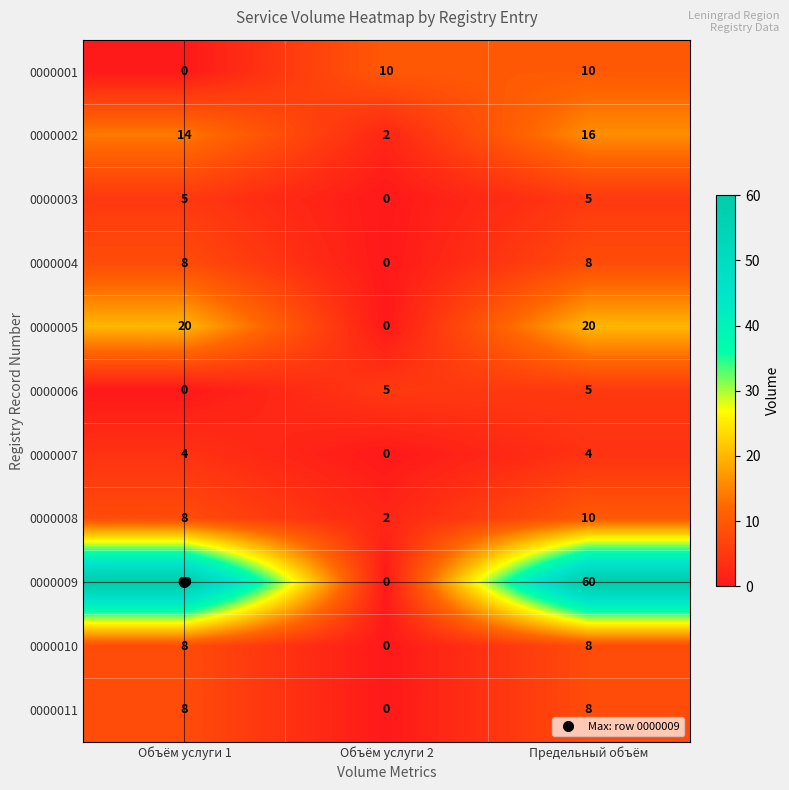

The 0000010 series shows -4 at Объём услуги 2. True or false?

False